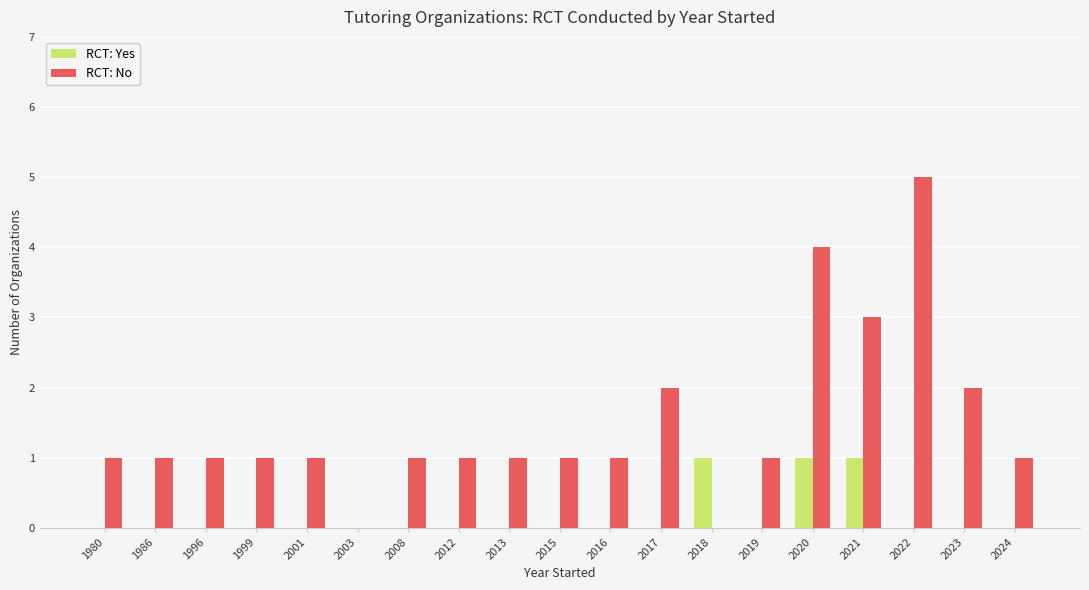

What is the highest value of the RCT: No series?

5